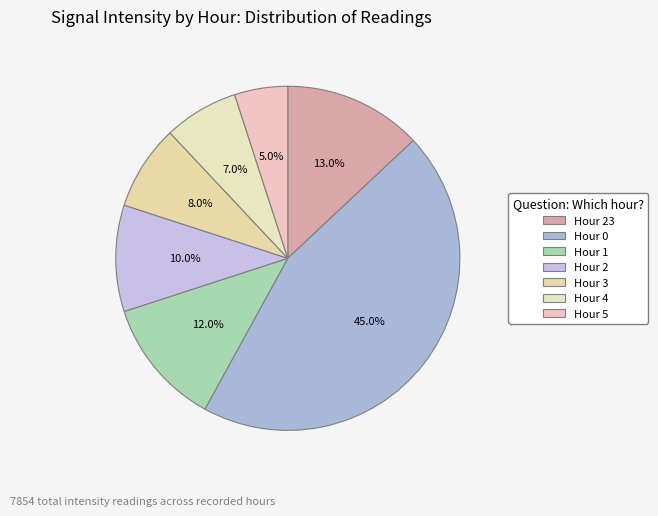

Which slice is the smallest?

Hour 5